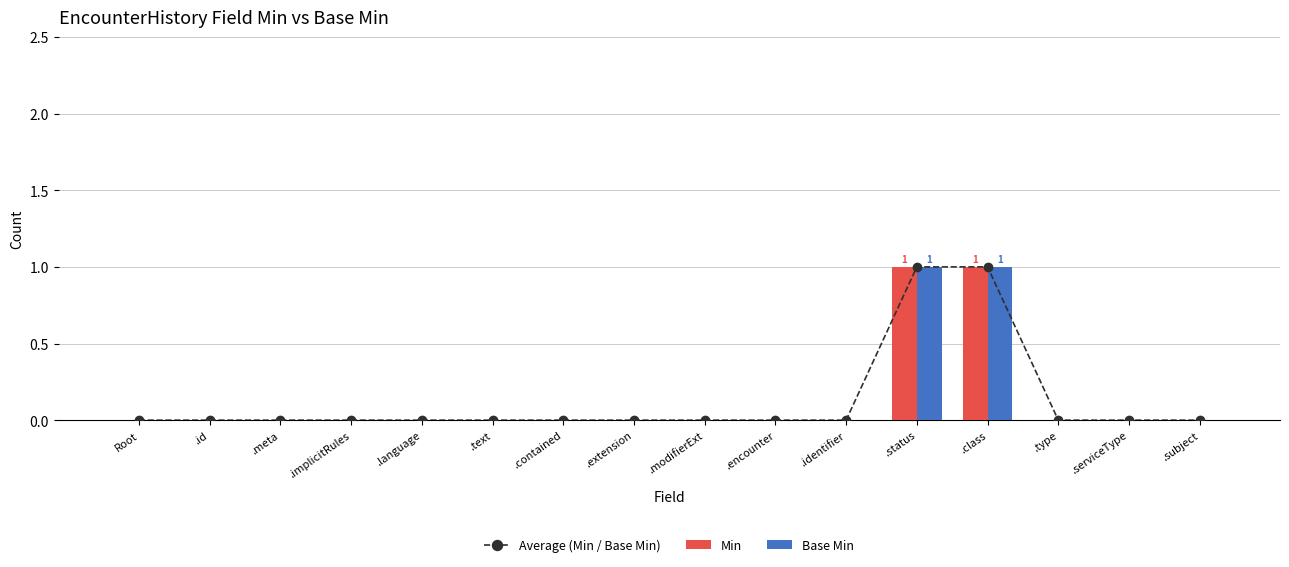

What is the difference between the maximum and minimum values in the Base Min series?

1